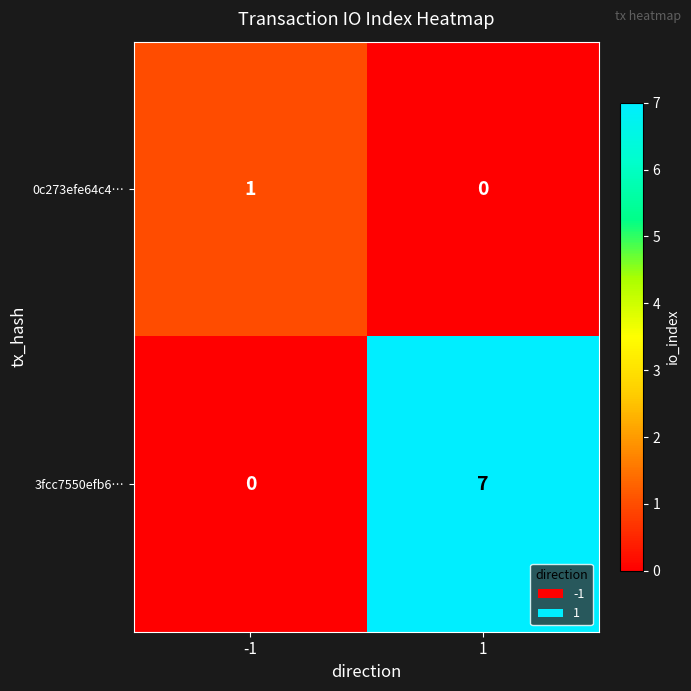

Which series changed the most between -1 and 1?

3fcc7550efb6…